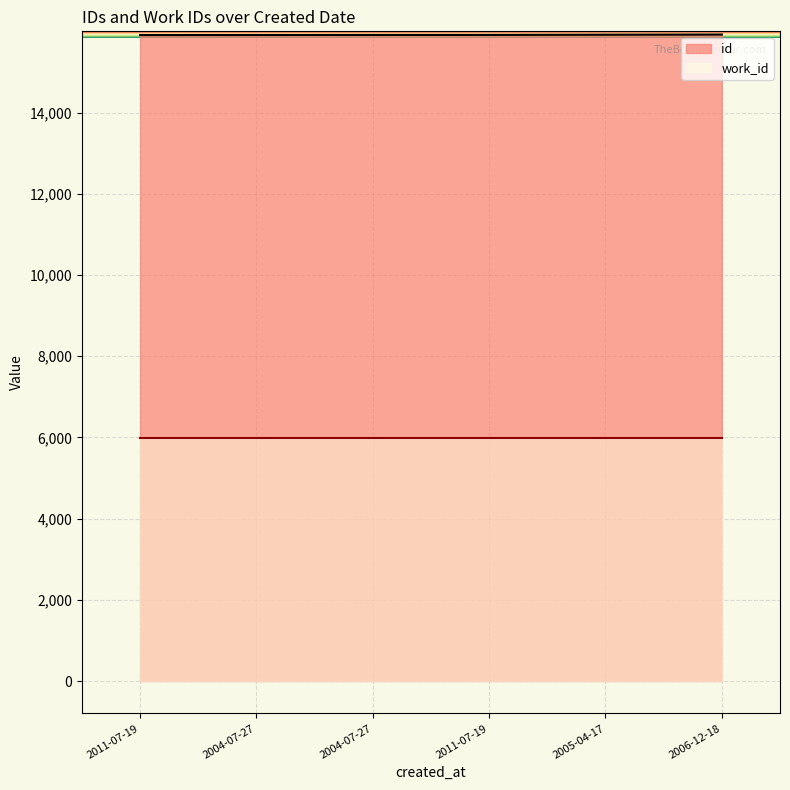

At which label is the value closest to 15914?

2005-04-17